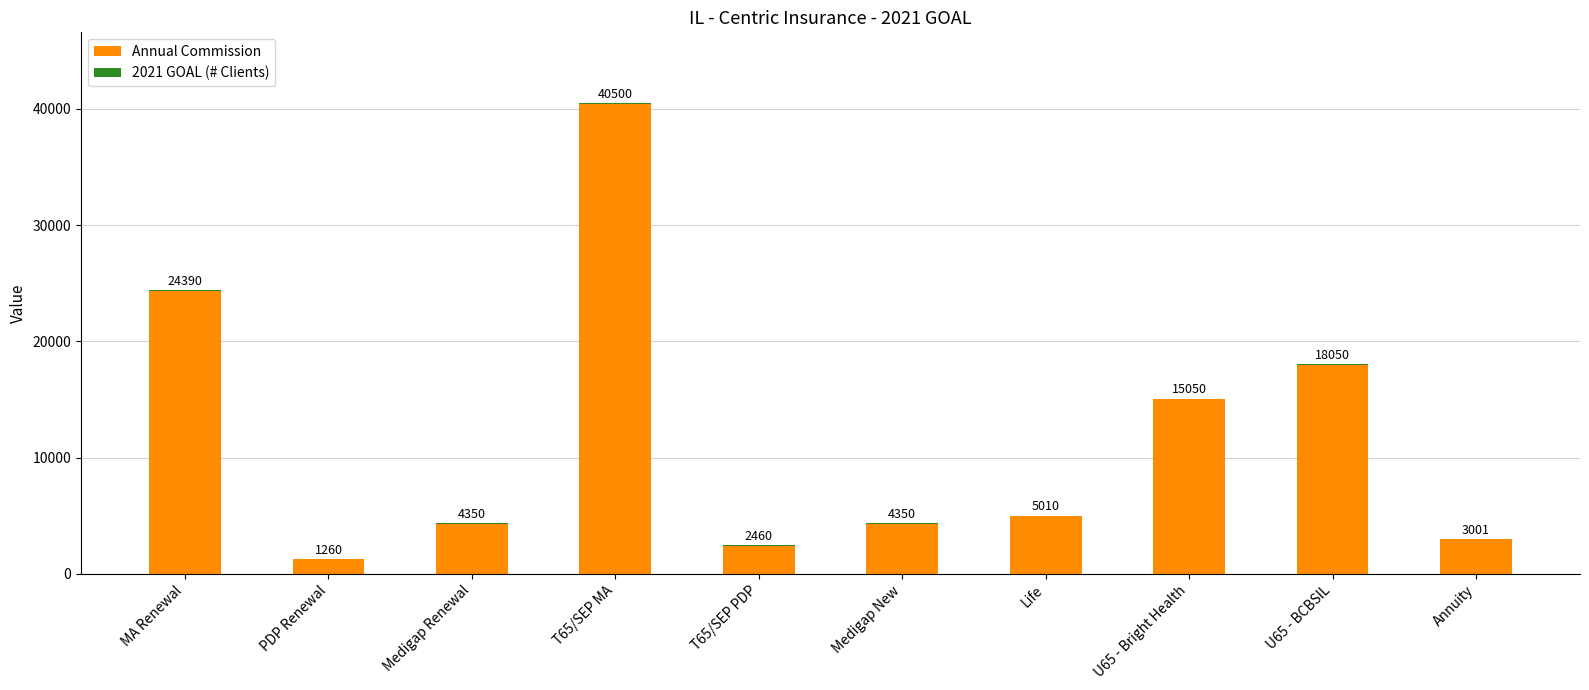

Are the bars horizontal?

No